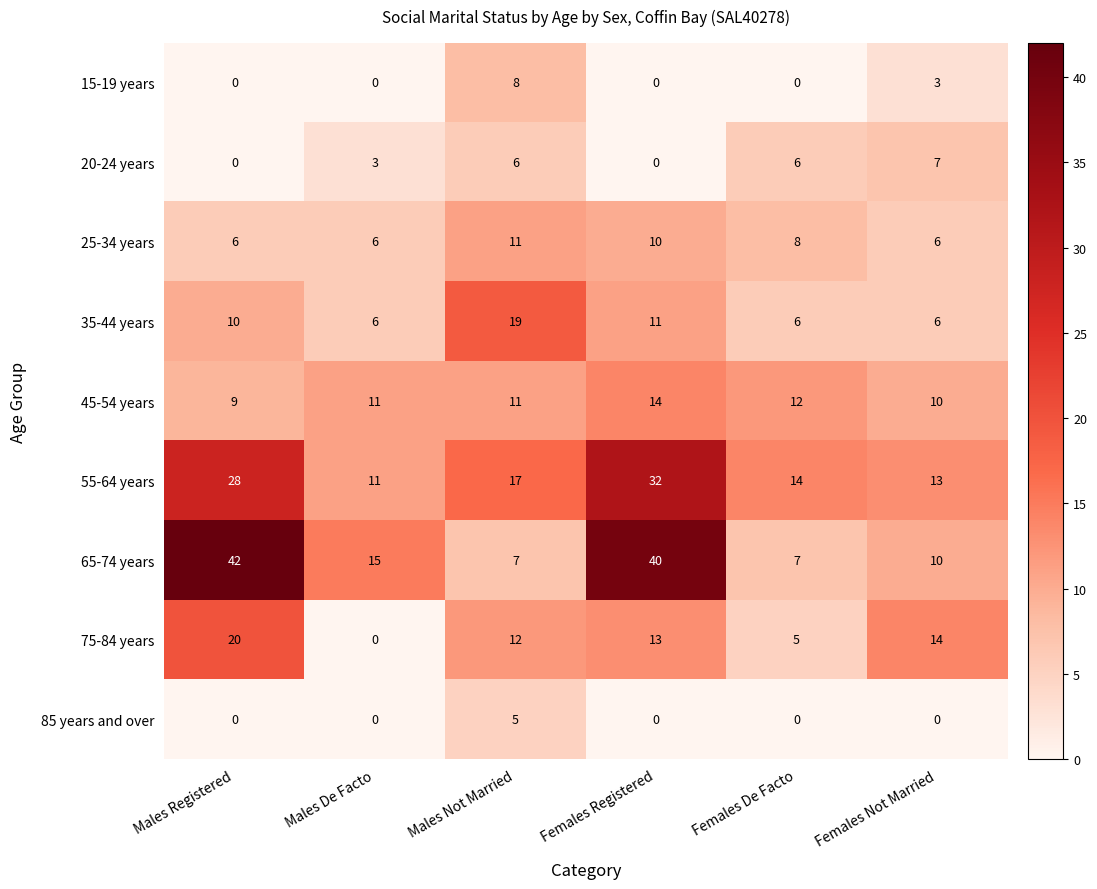

List the series in order of their peak value, lowest first.

85 years and over, 20-24 years, 15-19 years, 25-34 years, 45-54 years, 35-44 years, 75-84 years, 55-64 years, 65-74 years